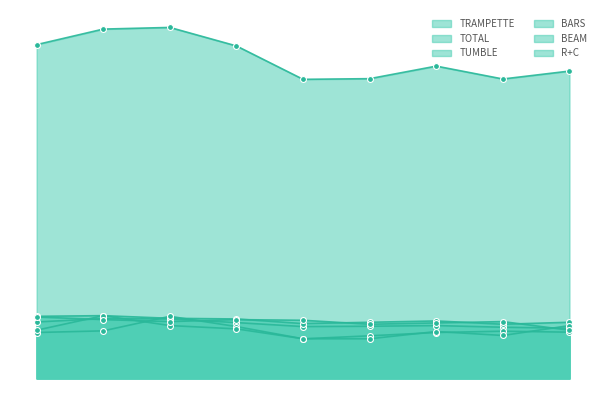

What is the total value across all series at 18?

92.0